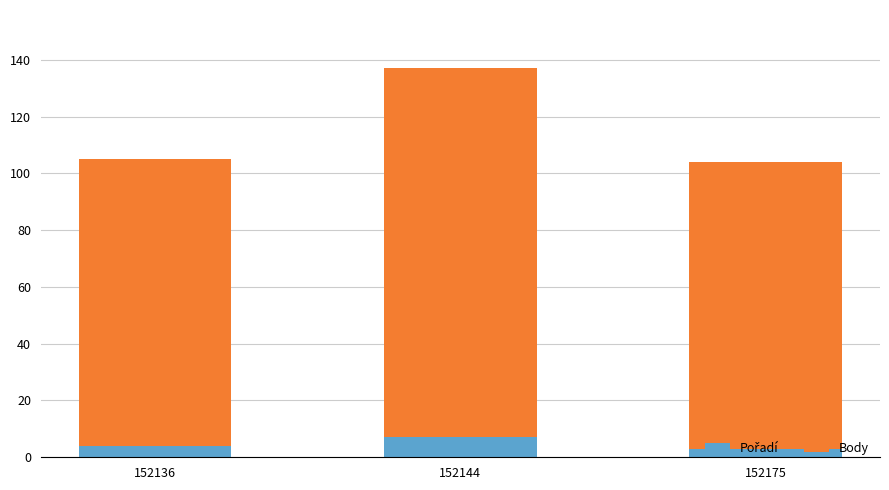

How many series are shown in this chart?

2